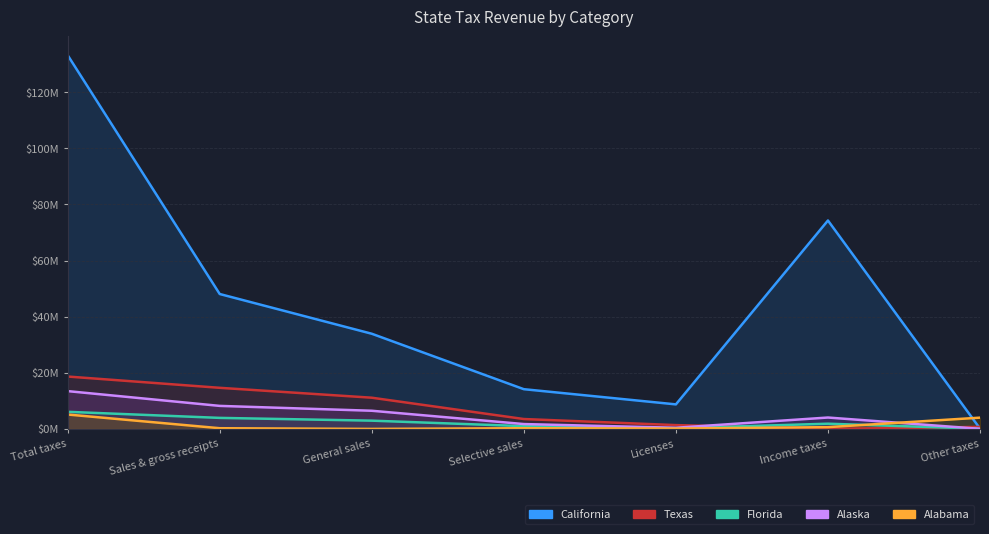

List the series in order of their peak value, highest first.

California, Texas, Alaska, Florida, Alabama